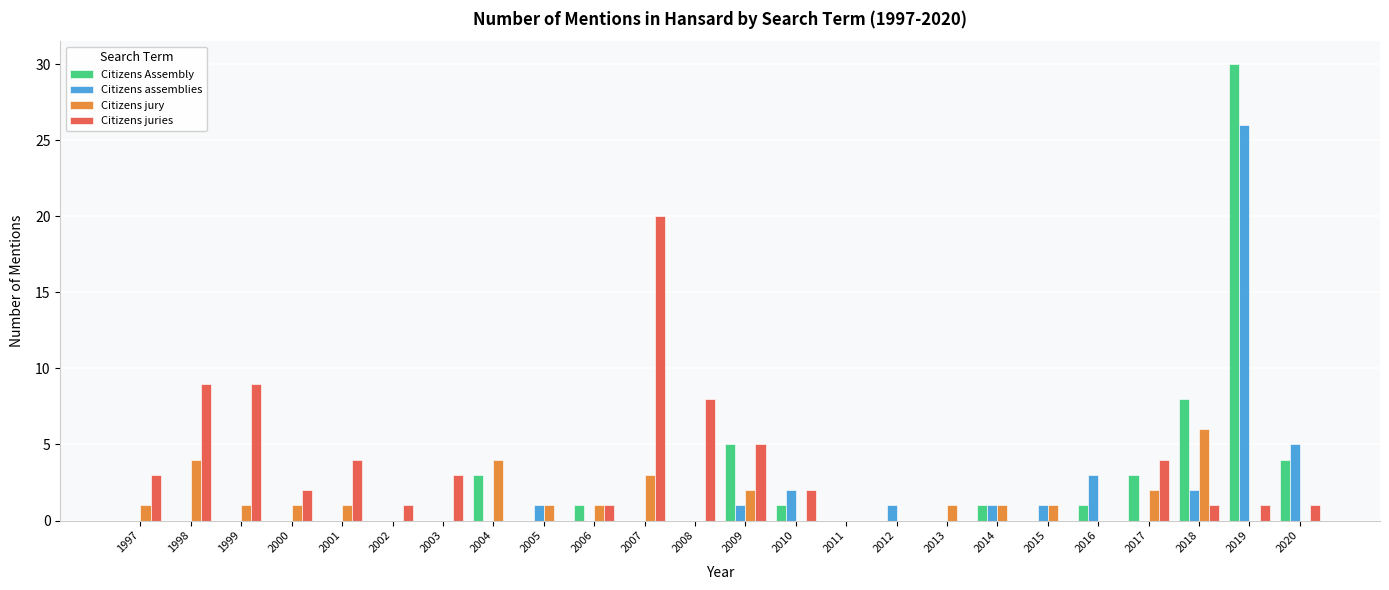

How many groups of bars are there?

24